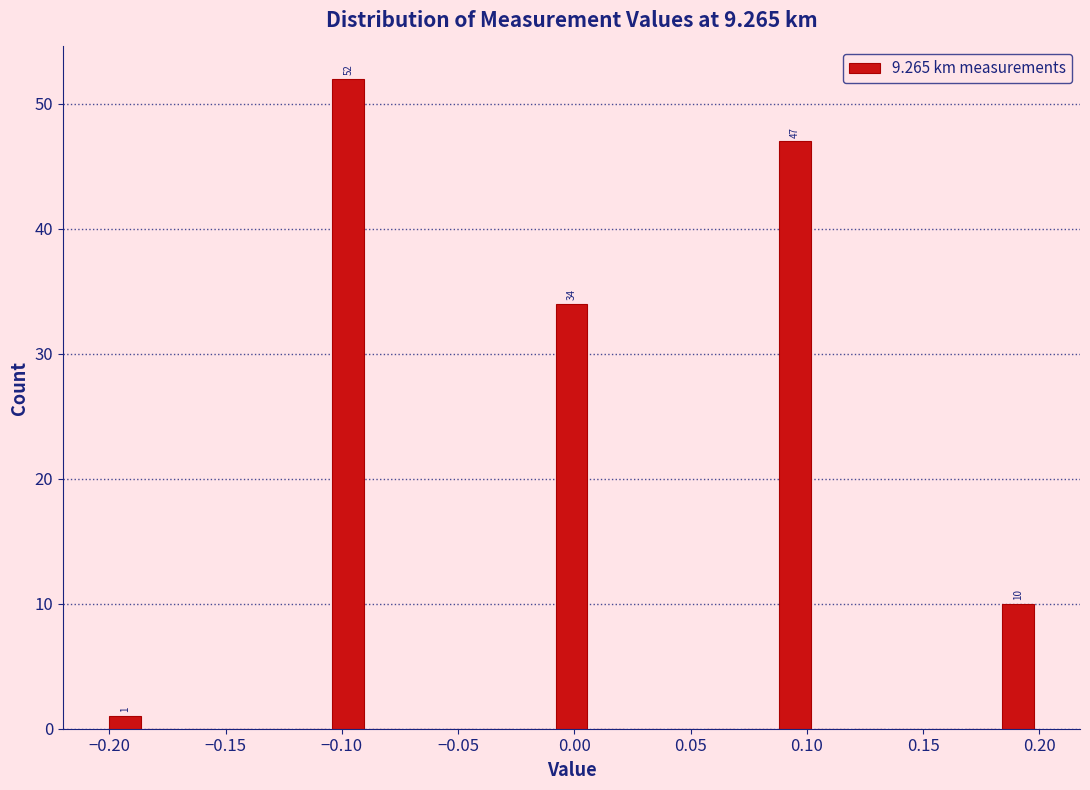

Read against the x-axis, roughly where is the centre of the tallest bar?

-0.095